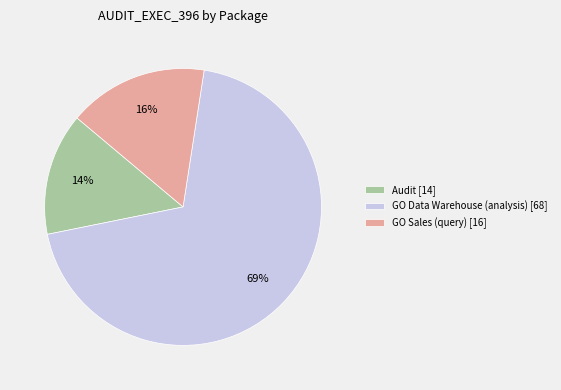

What is the smallest slice in the pie chart?

Audit [14]